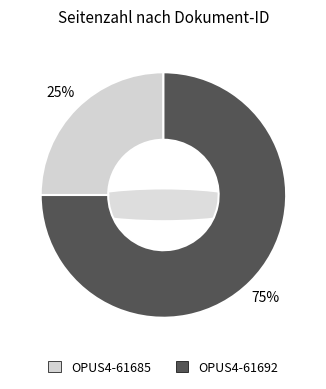

Does any single category account for the majority?

Yes